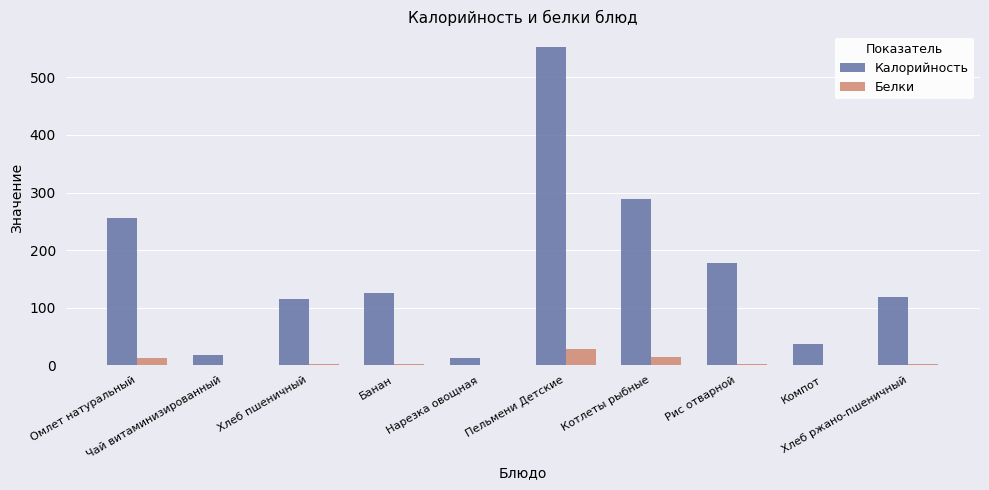

Is the value of Белки at Пельмени Детские greater than the value of Калорийность at Чай витаминизированный?

Yes